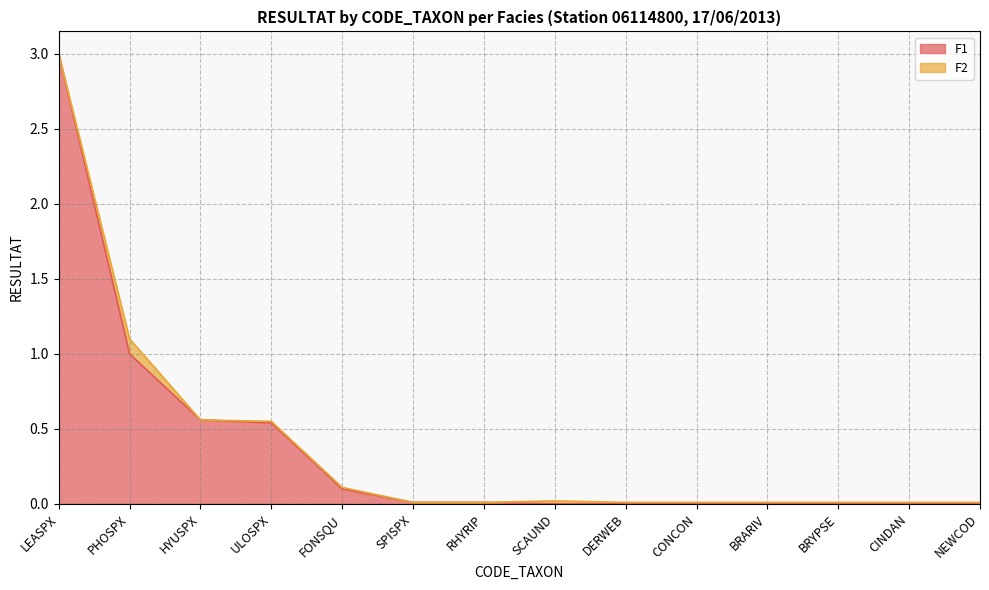

The value at CINDAN is 0.0. True or false?

True